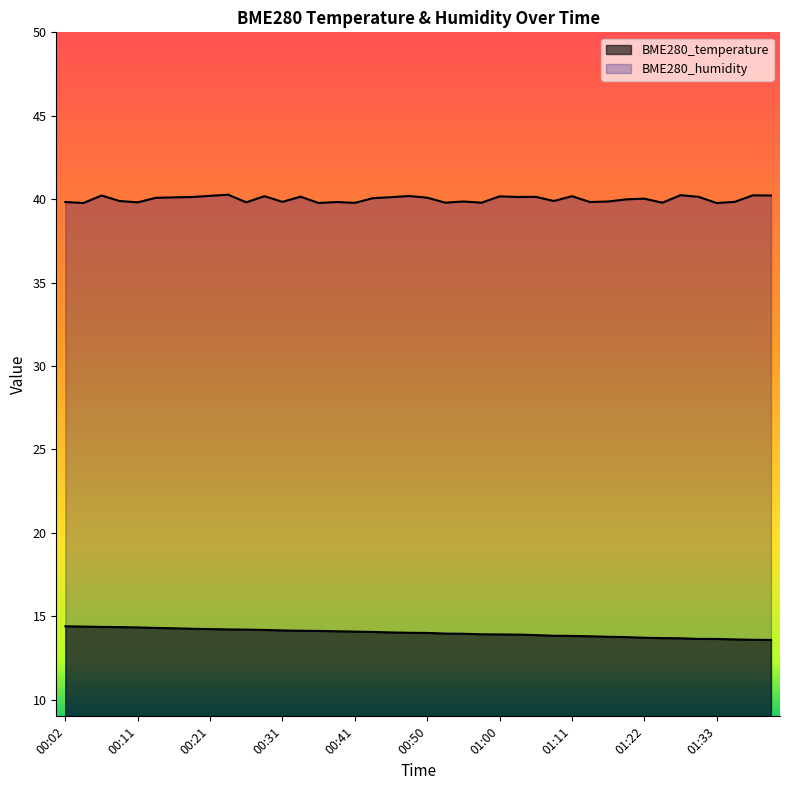

Between 00:33 and 01:28, which series saw the biggest shift?

BME280_temperature